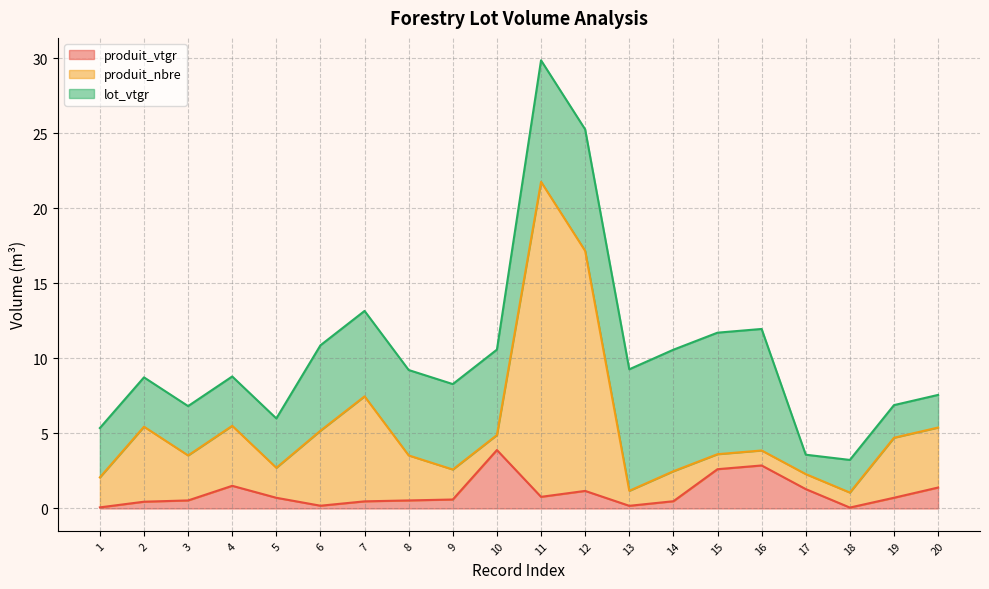

The produit_nbre series shows 3.9 at 16. True or false?

True